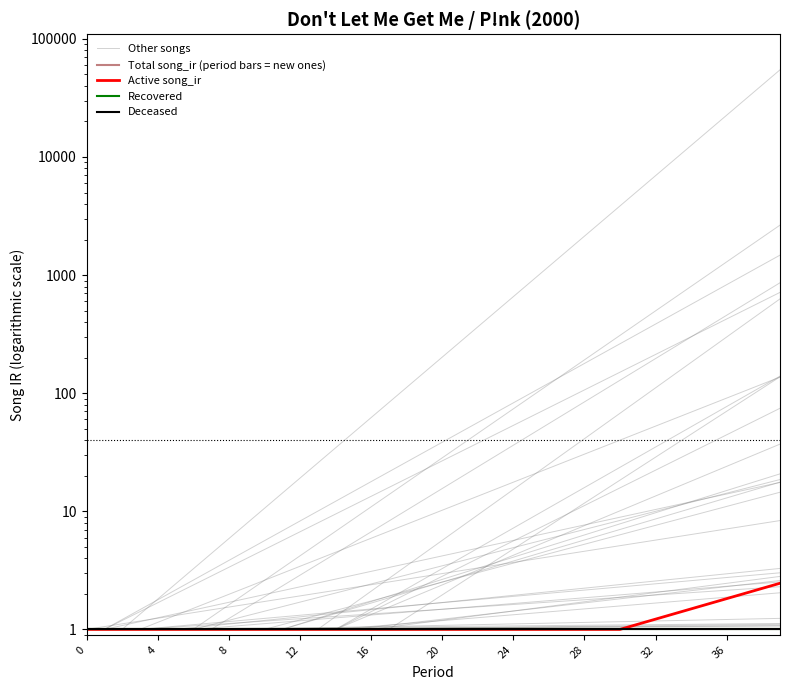

True or false: Deceased and Recovered intersect in this chart.

False